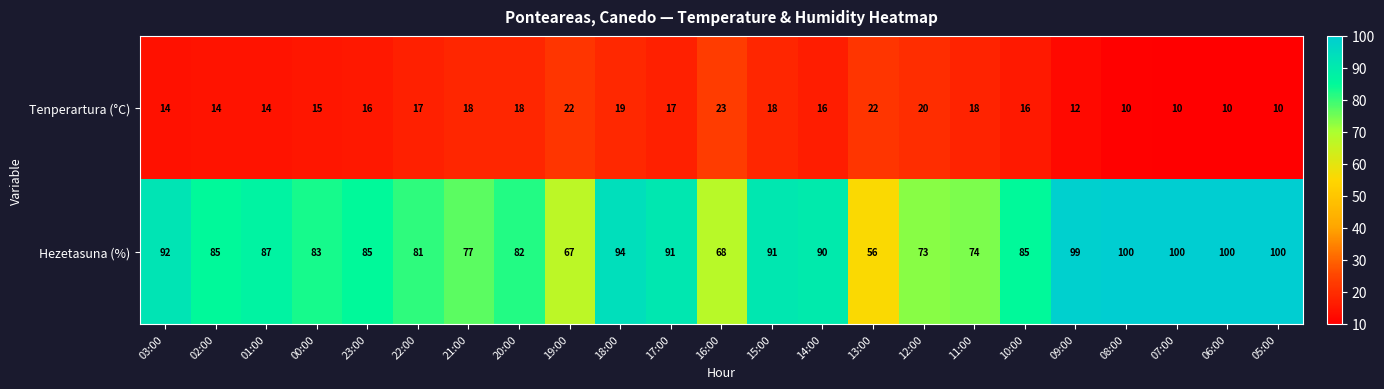

What is the difference between the second highest and second lowest values in the Hezetasuna (%) series?

33